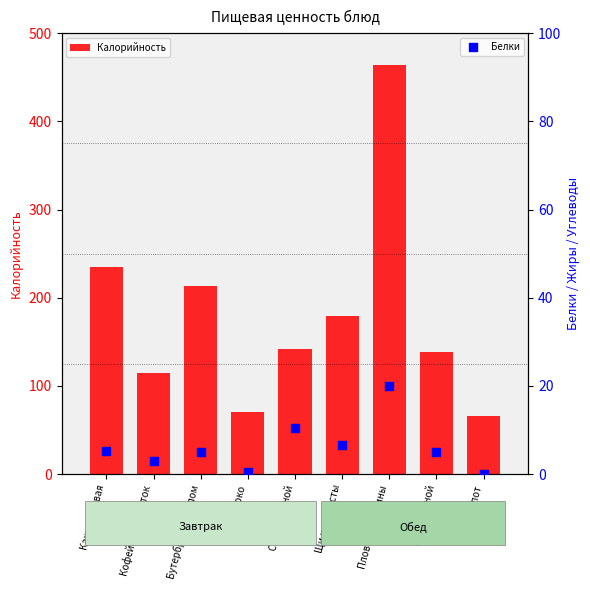

At which category is the sum across all series the highest?

Плов из говядины